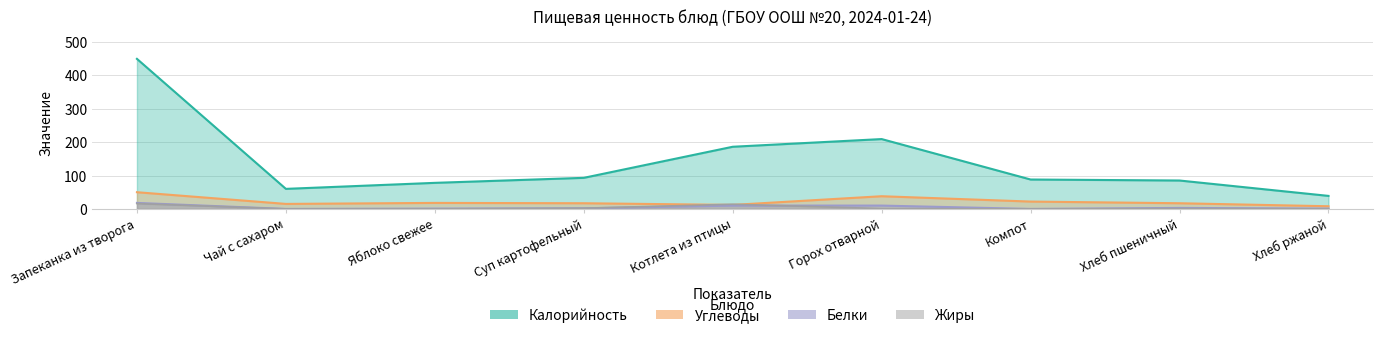

What is the maximum value for Калорийность?

449